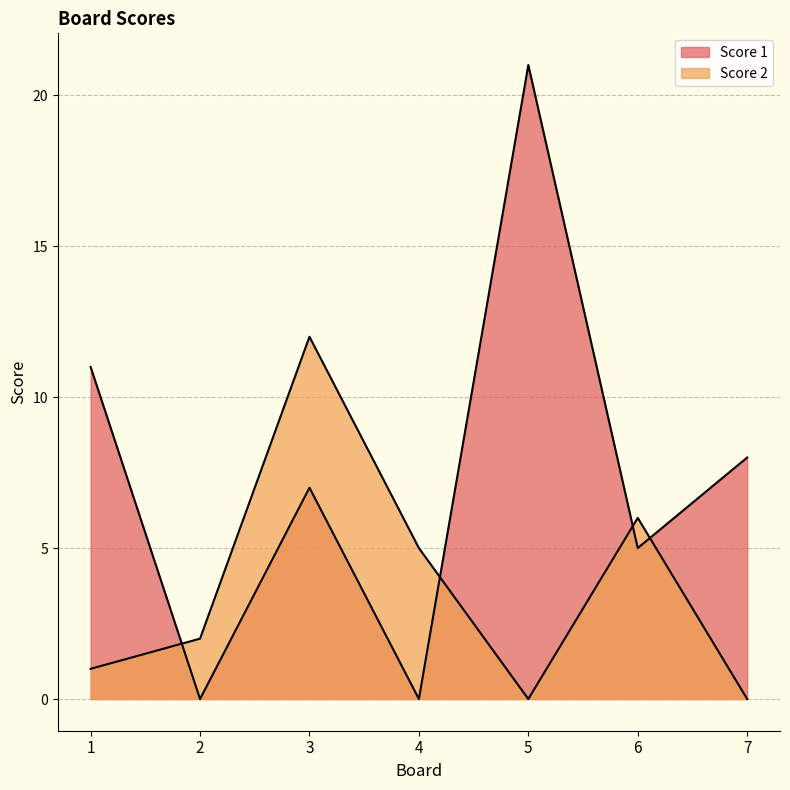

How many values in the Score 1 series are below 7?

3